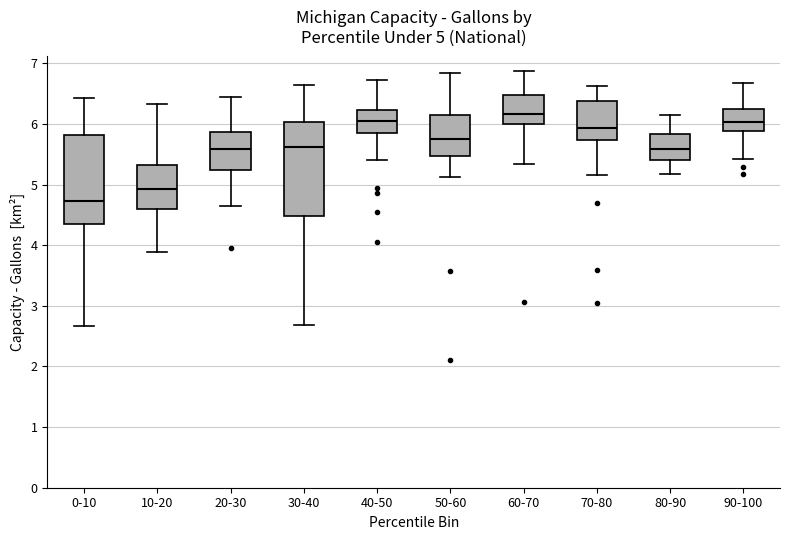

Which box has the highest median line?

60-70